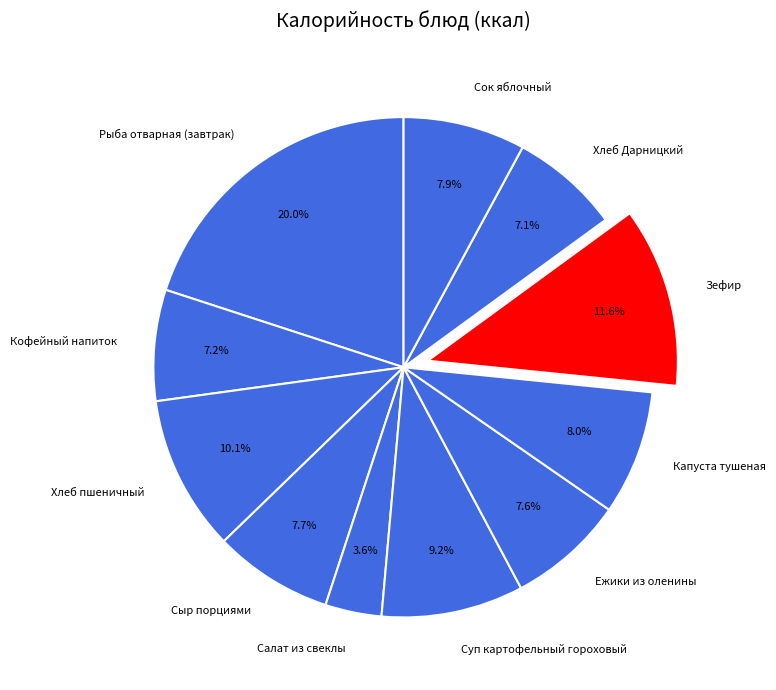

Which slice is the largest?

Рыба отварная (завтрак)